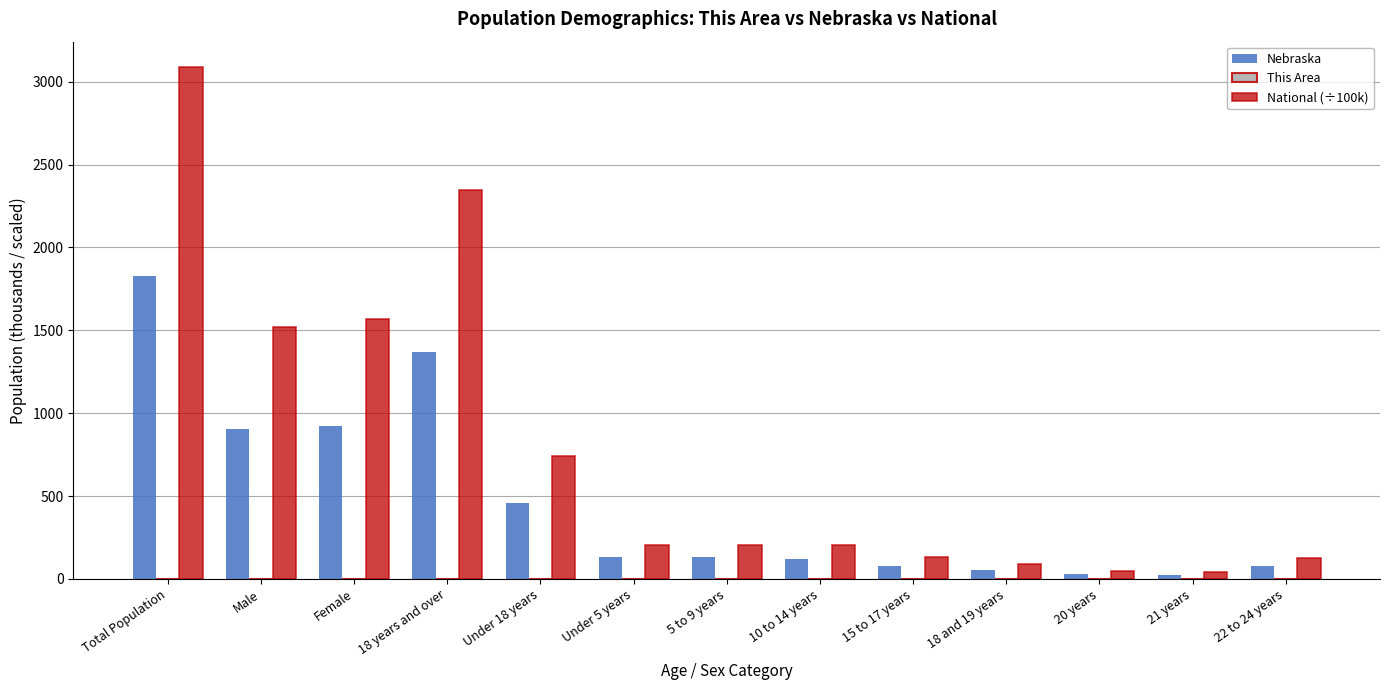

The Nebraska series shows 76.7 at 22 to 24 years. True or false?

True